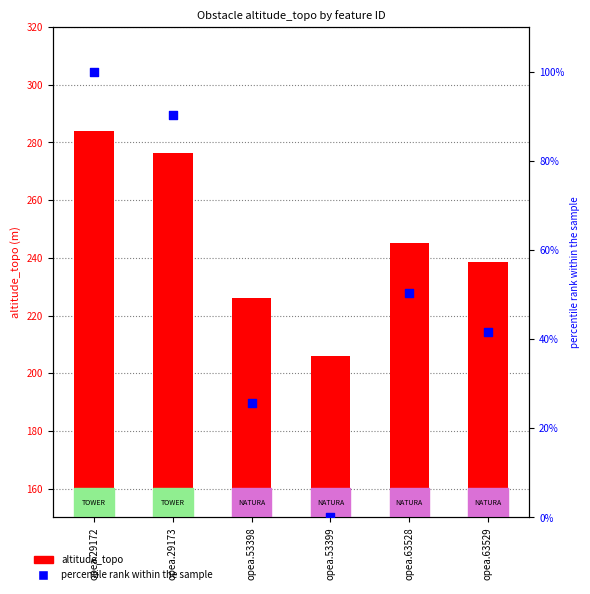

Which series has the largest total across all categories?

altitude_topo